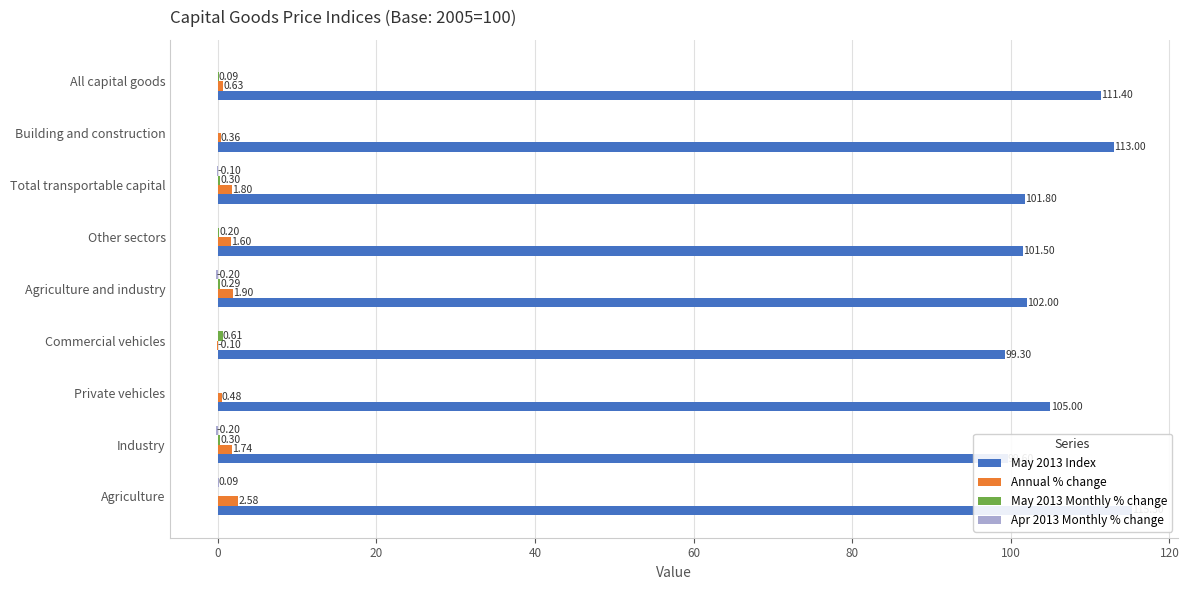

How many data points in May 2013 Index are less than 102?

4